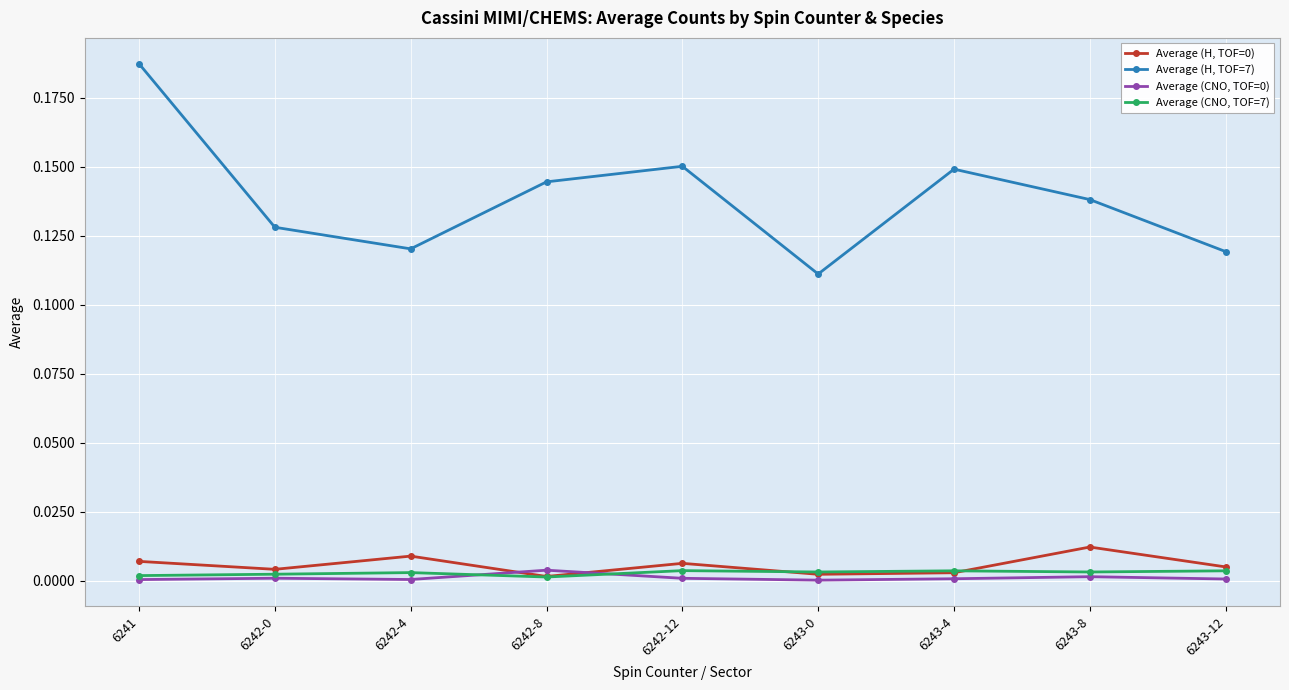

True or false: Average (H, TOF=7) and Average (CNO, TOF=7) cross at least once.

False